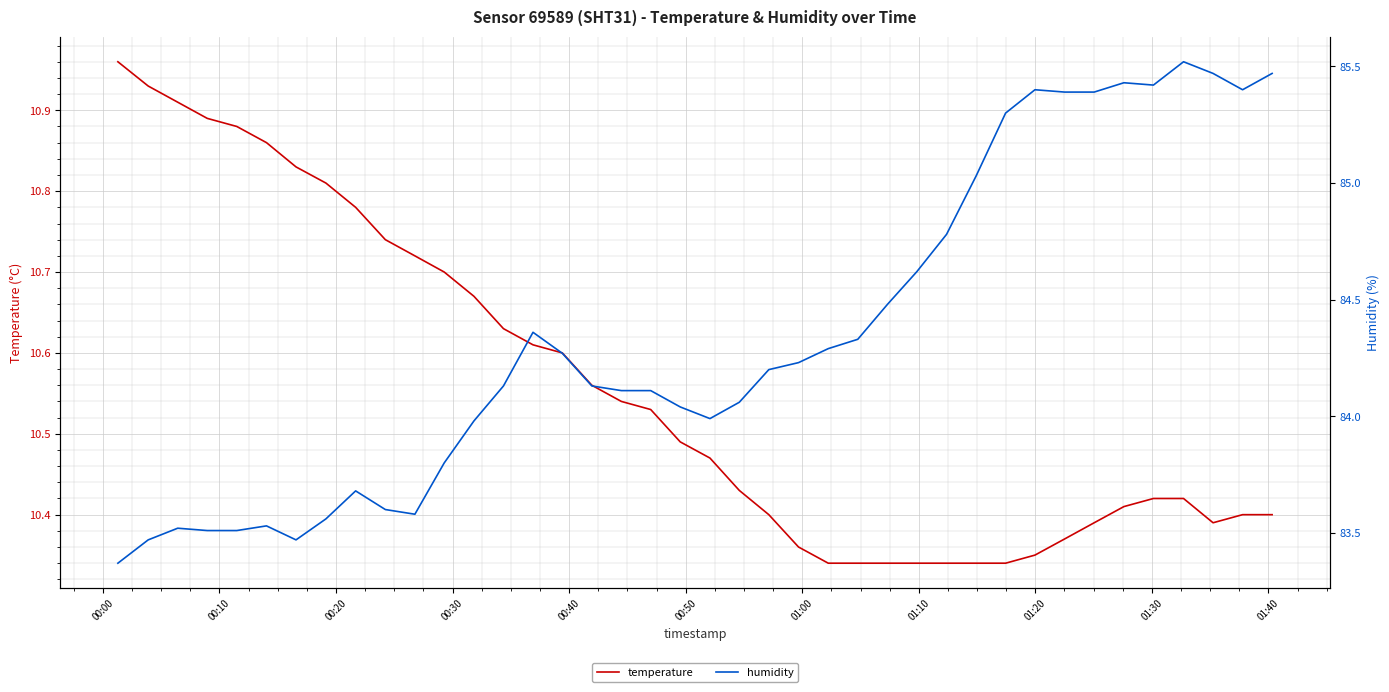

What is the sum of all humidity values?

3373.9